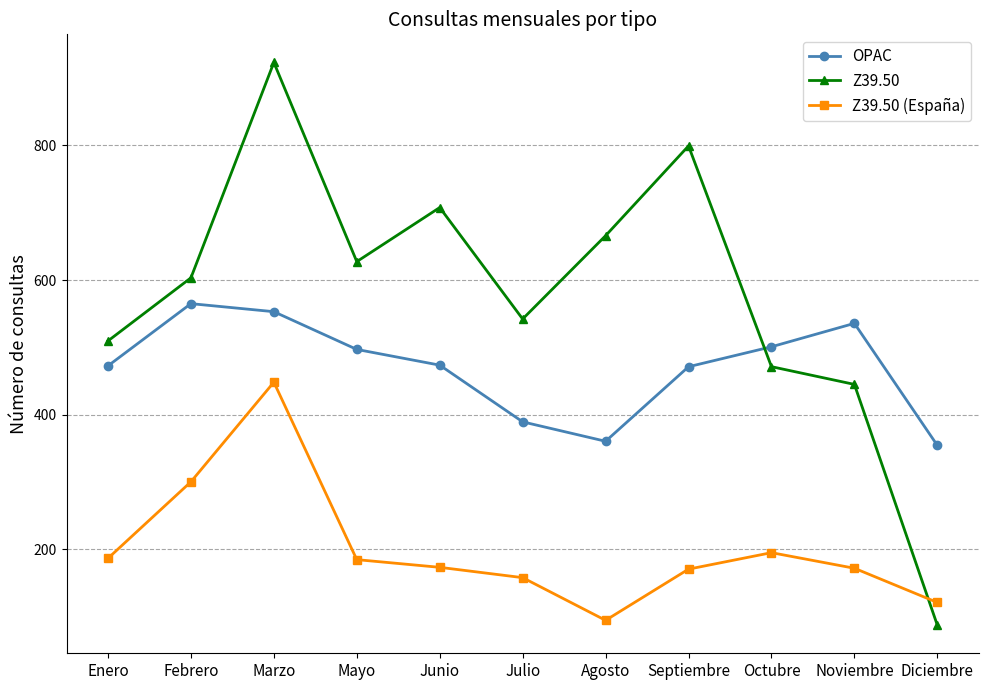

True or false: OPAC has a value of 552.9 at Marzo.

True